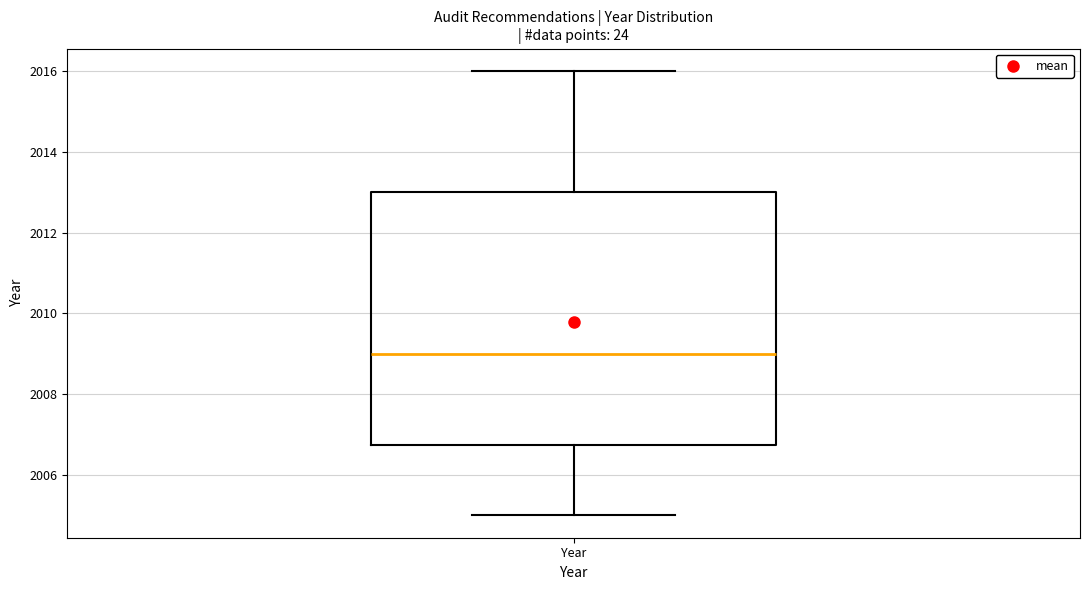

Read this box plot against the y-axis: the position of the median line, the range covered by the box, and the ends of both whiskers. The values are not printed on the chart, so give them approximately, as read against the axis.

median 2009.0, box 2006.8 to 2013.0, whiskers 2005.0 to 2016.0